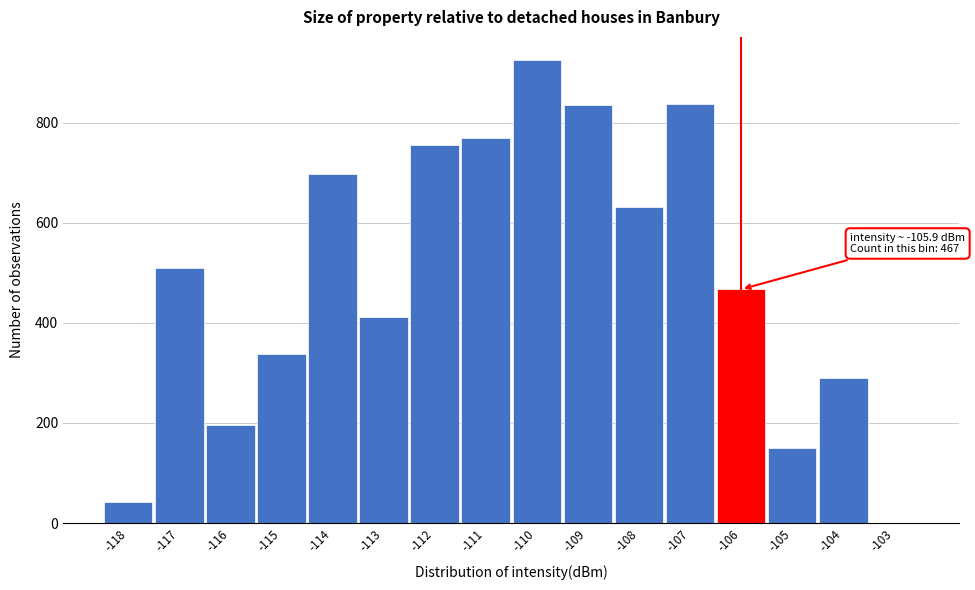

What is the greatest value displayed?

925